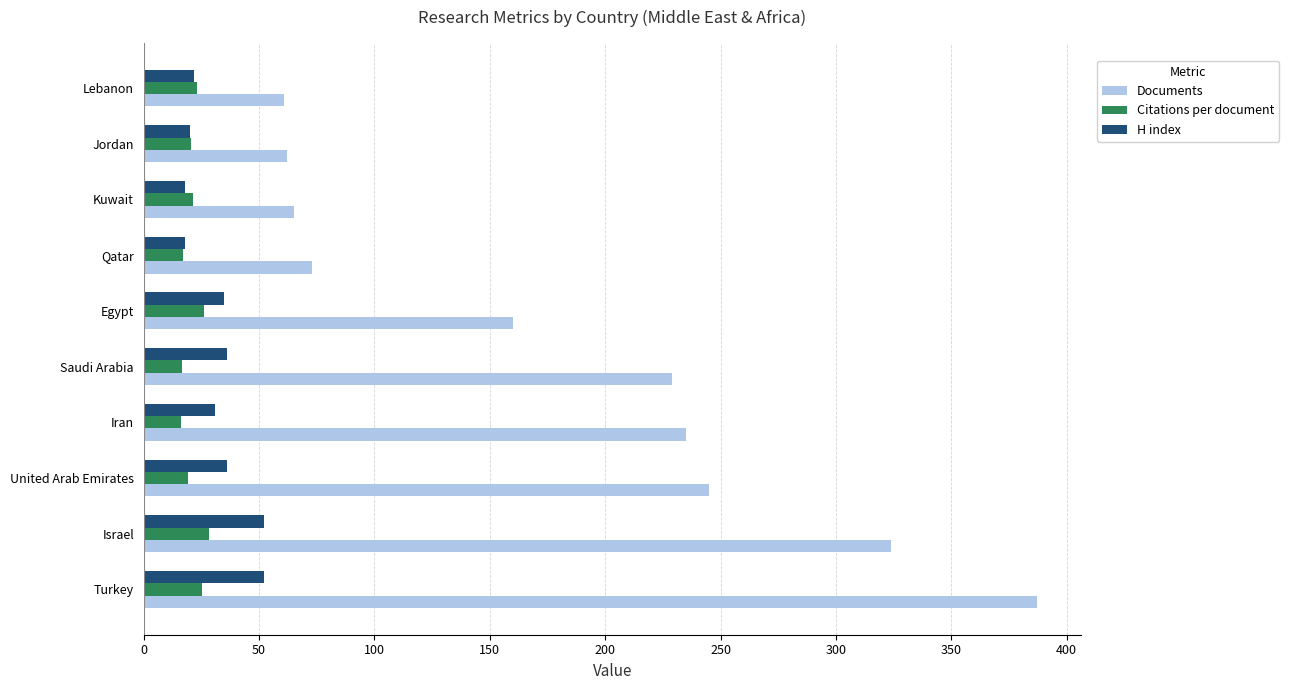

What is the spread (max minus min) of values at Israel?

295.7